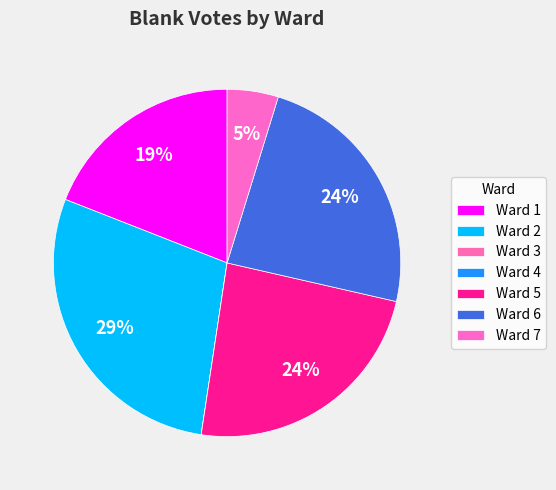

To the nearest percent, what is the average slice percentage?

14%